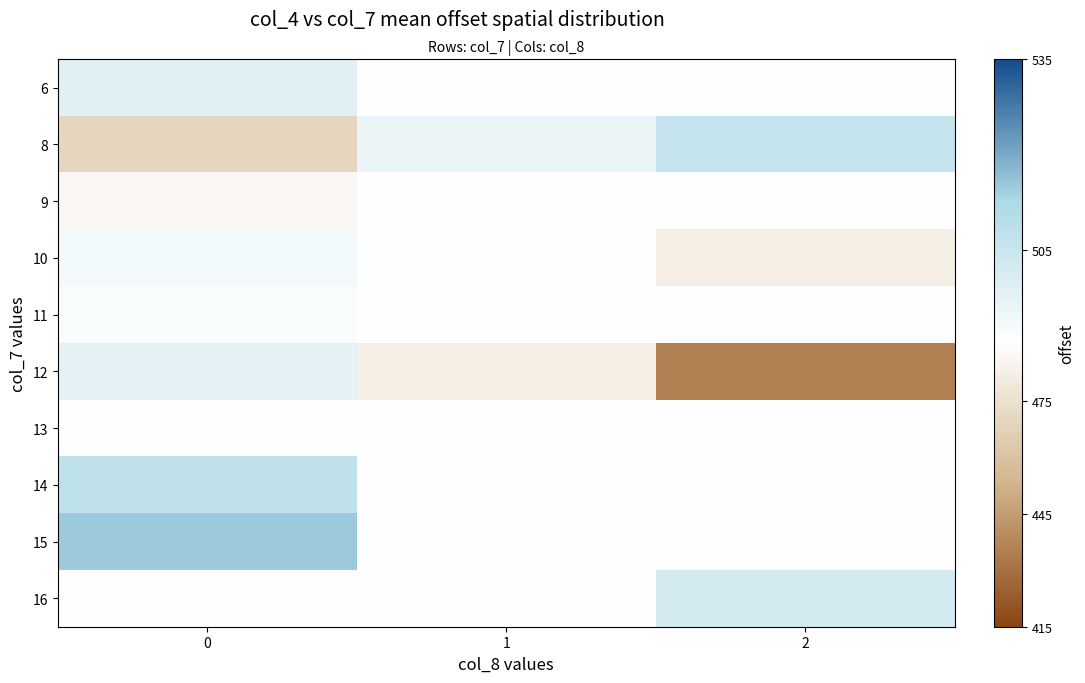

Reading right to left, list all the values displayed in this chart.

6: 2=490.3	1=490.3	0=498.5
8: 2=506.0	1=495.5	0=470.0
9: 2=490.3	1=490.3	0=486.4
10: 2=482.0	1=491.0	0=493.7
11: 2=490.3	1=490.3	0=491.8
12: 2=435.0	1=482.5	0=497.2
13: 2=490.3	1=490.3	0=489.8
14: 2=490.3	1=490.3	0=507.5
15: 2=490.3	1=490.3	0=515.0
16: 2=502.0	1=490.3	0=490.3